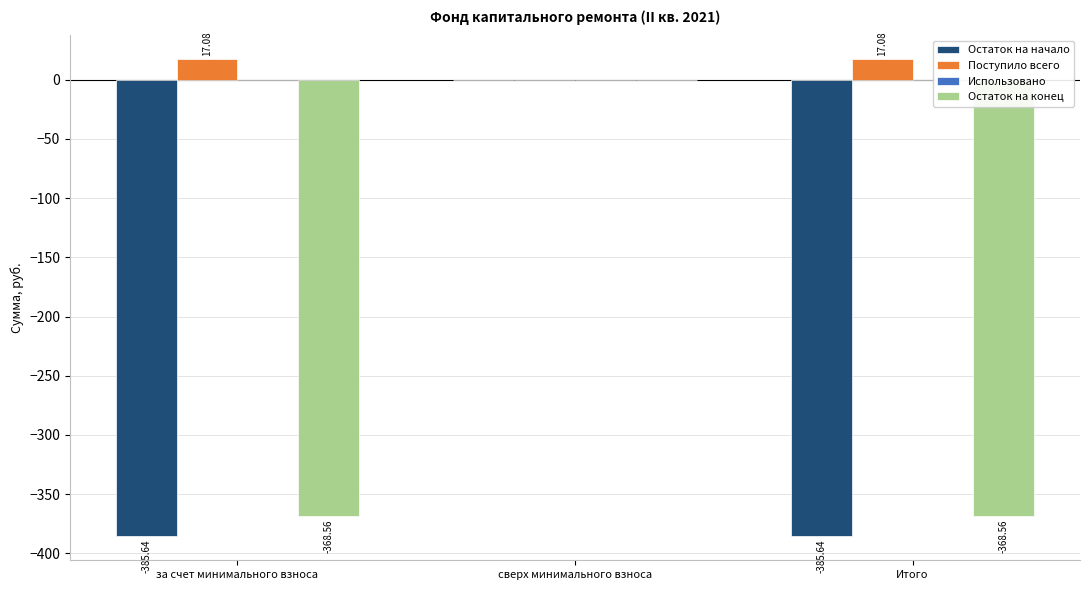

What is the sum of all Поступило всего values?

34.2